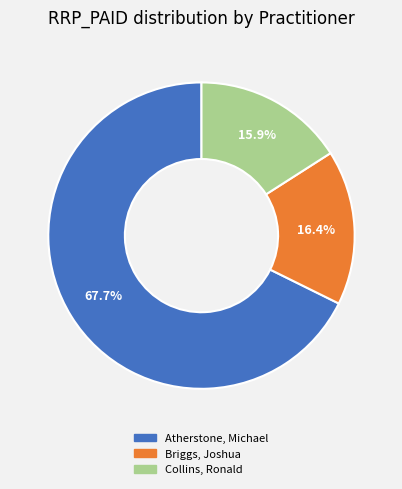

Rank the categories by value from lowest to highest.

Collins, Ronald, Briggs, Joshua, Atherstone, Michael